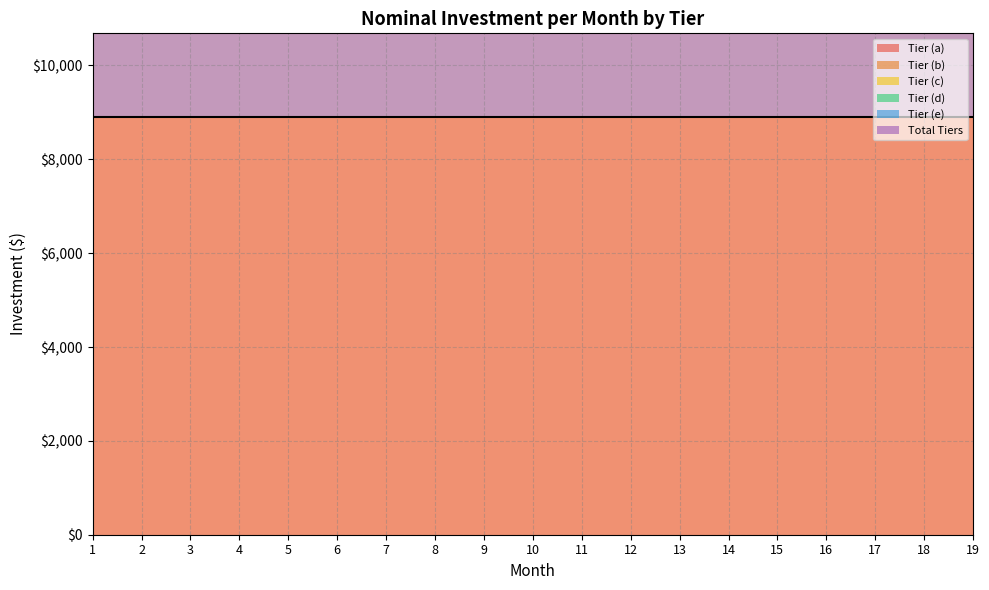

Which label corresponds to the largest value in the chart?

1